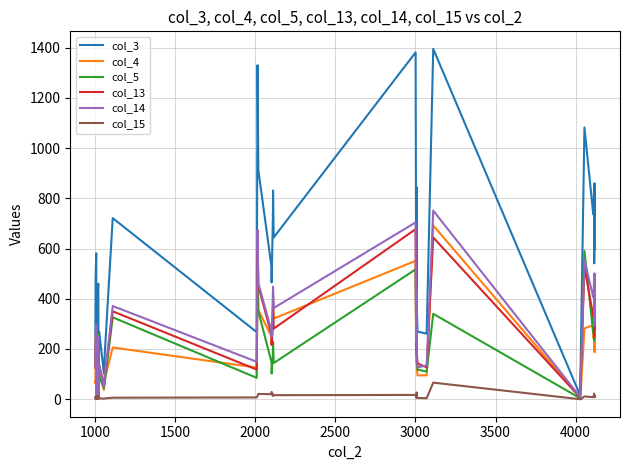

What is the difference between the second highest and second lowest values in the col_3 series?

1365